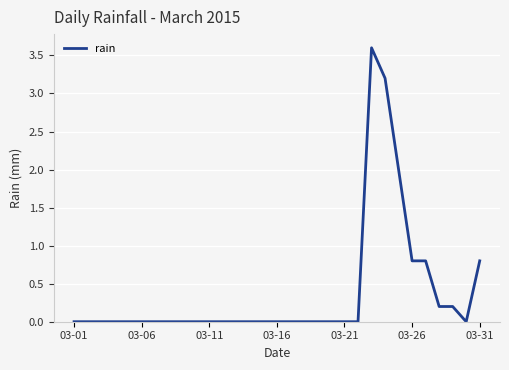

What is the difference between the maximum and minimum values?

3.6